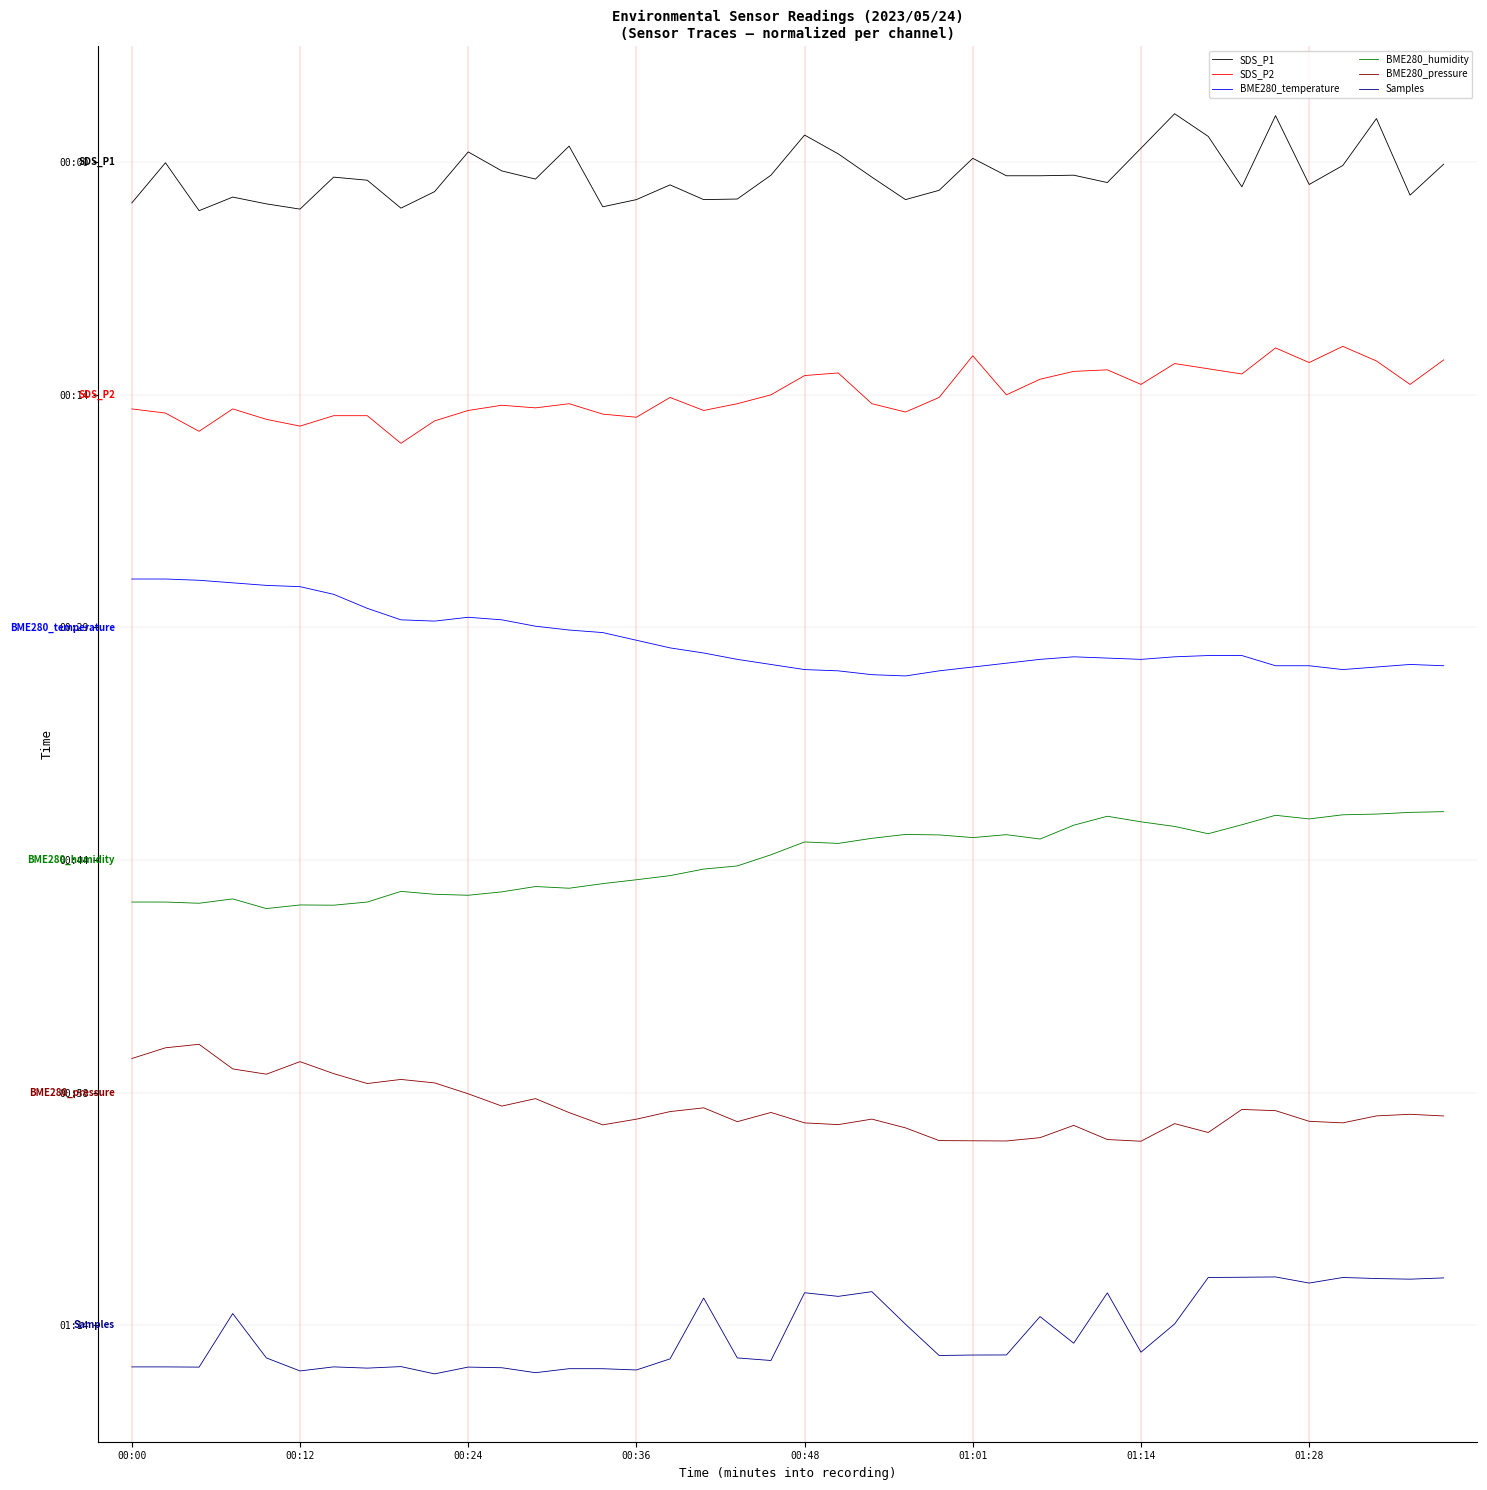

Is this an area chart (filled region under the line)?

No